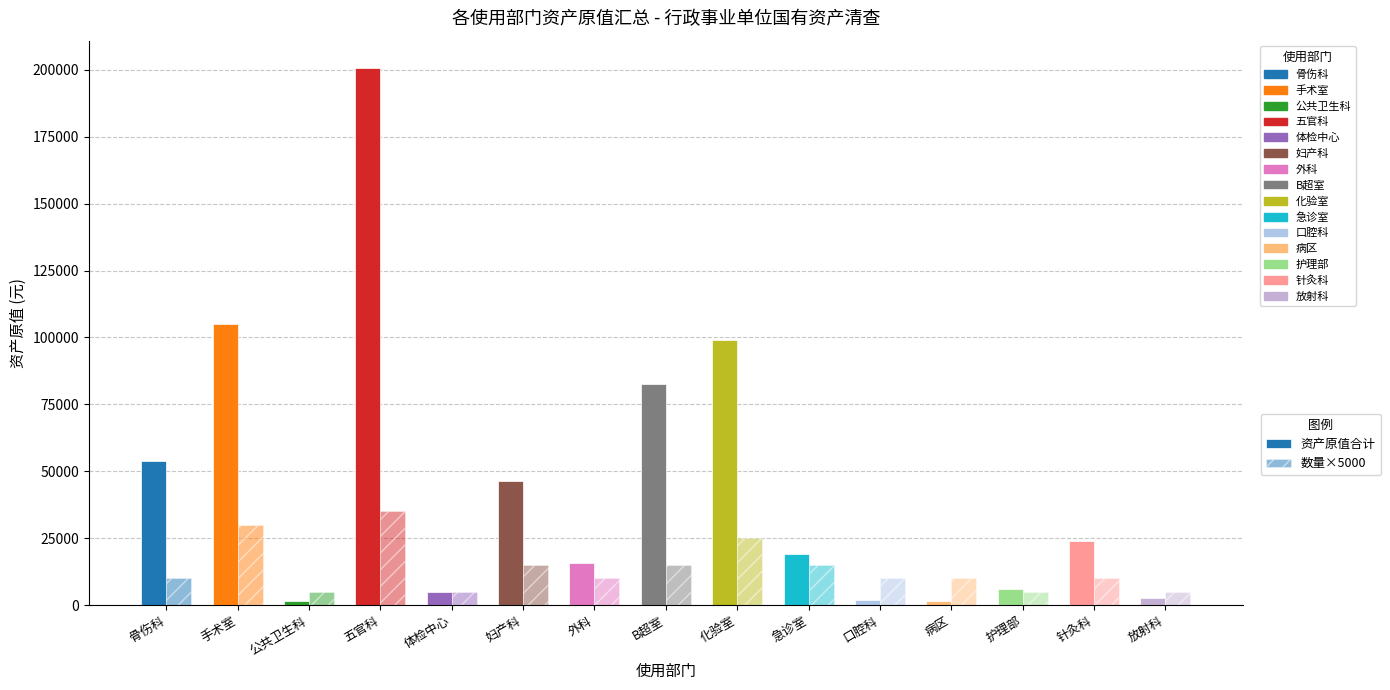

Reading left to right, list all the values displayed in this chart.

资产原值合计: 54000.0	104988.2	1400.0	200800.0	4800.0	46479.0	15646.0	82800.0	99000.0	19130.1	1800.0	1558.0	6142.4	24000.0	2800.0
数量×5000: 10000.0	30000.0	5000.0	35000.0	5000.0	15000.0	10000.0	15000.0	25000.0	15000.0	10000.0	10000.0	5000.0	10000.0	5000.0